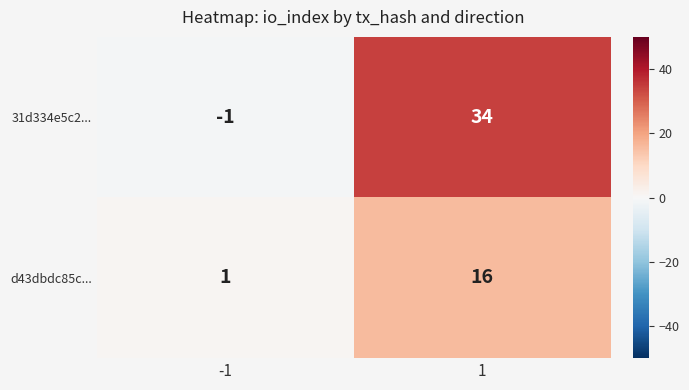

Is the value of d43dbdc85c... at -1 greater than the value of 31d334e5c2... at -1?

Yes